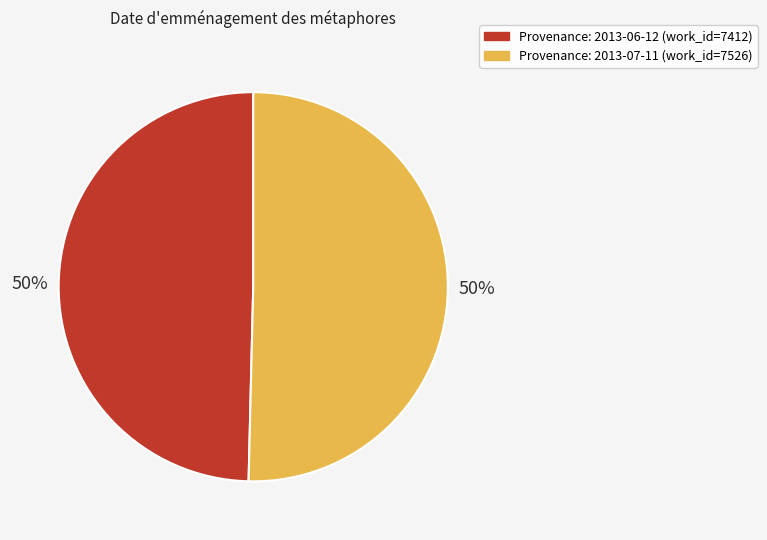

To the nearest percent, what is the average slice percentage?

50%